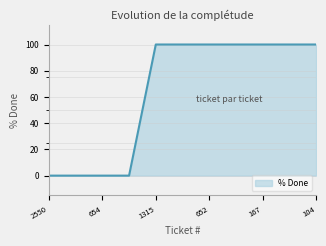

What is the difference between the maximum and minimum values?

100